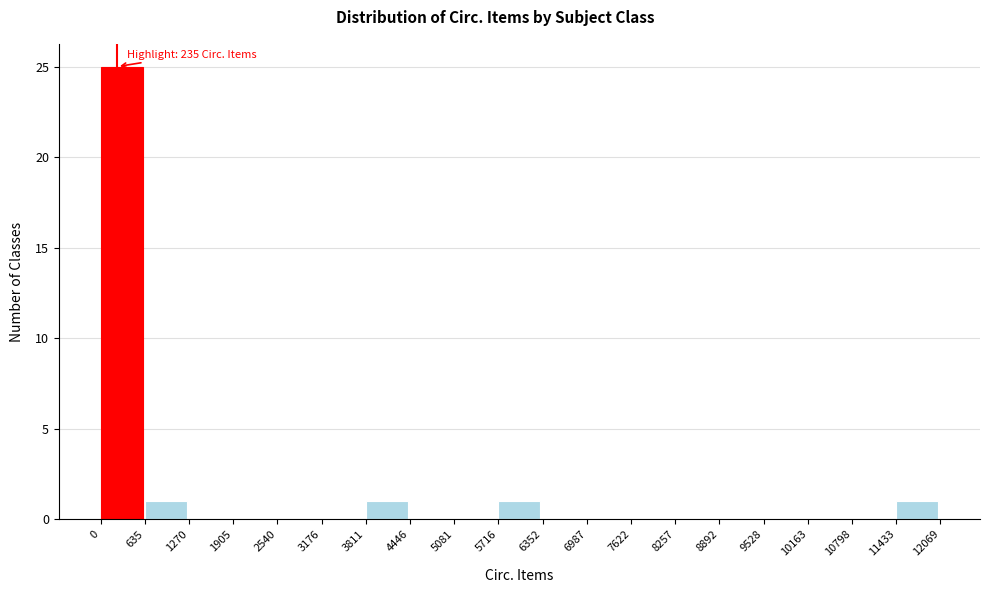

Over which range of the x-axis is the bar tallest?

0 to 635